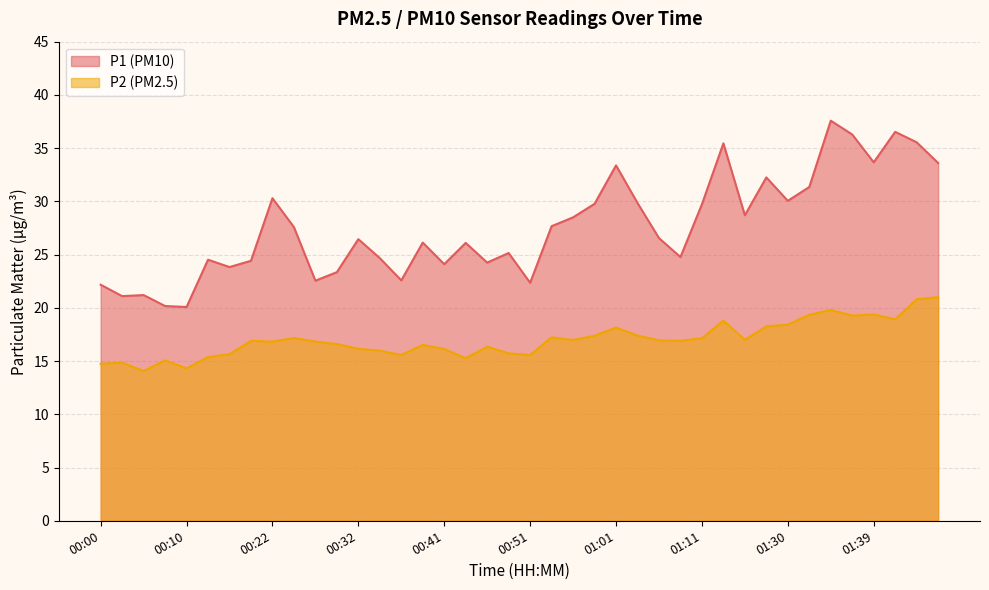

What is the sum of all P2 values?

680.8